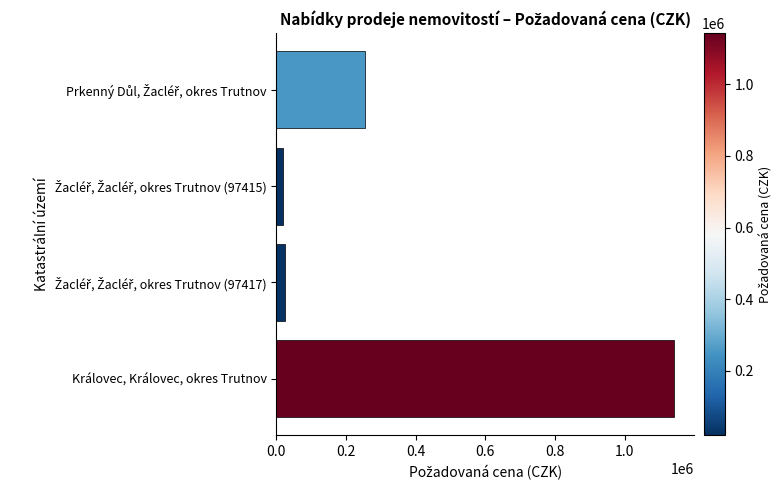

How many data points does each series have?

4